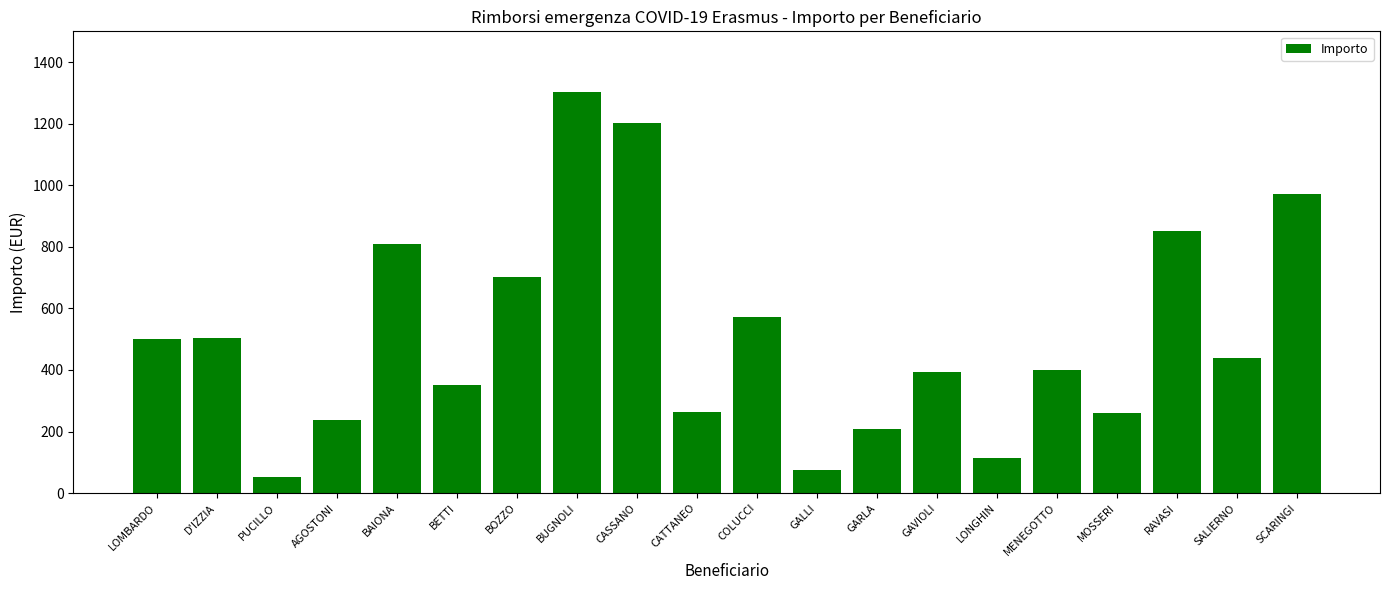

Approximately how many times larger is the value at CATTANEO compared to PUCILLO?

4.9